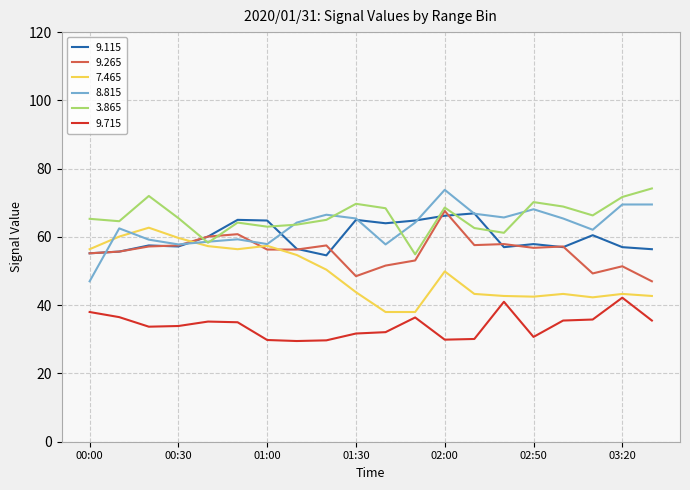

What is the lowest value of the 9.115 series?

54.6